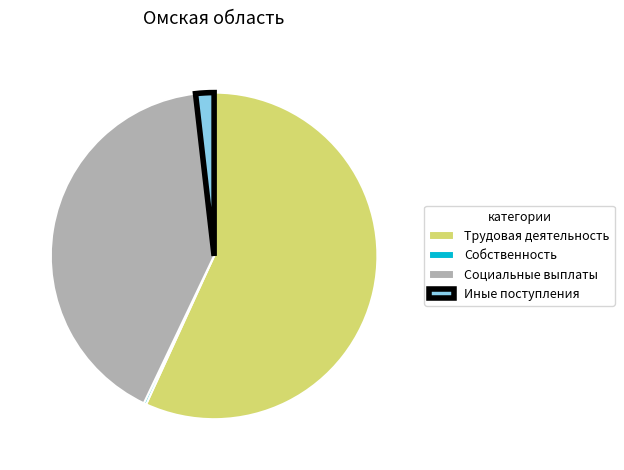

What is the majority slice?

Трудовая деятельность